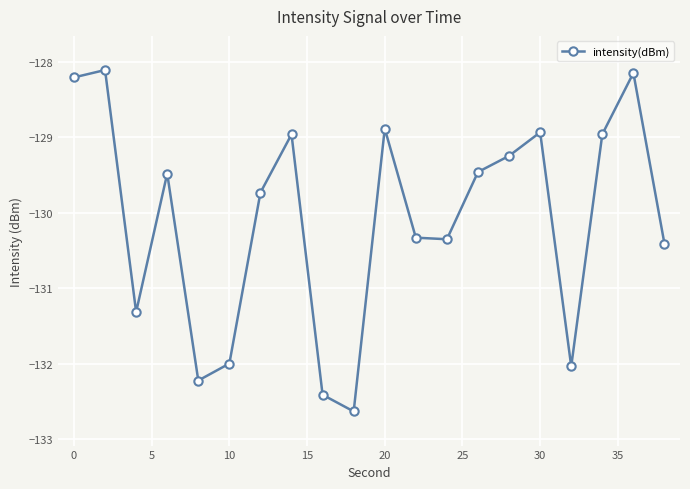

How many interior local valleys (lower than both neighbors) does the data have?

5